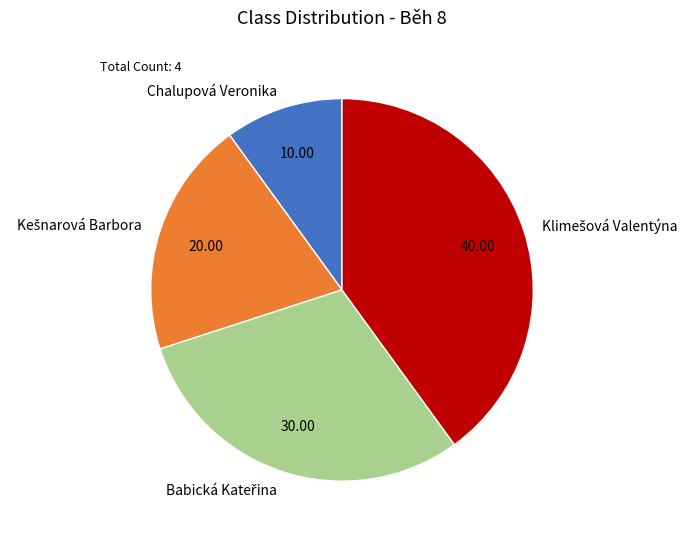

Is Chalupová Veronika the majority of the pie?

No